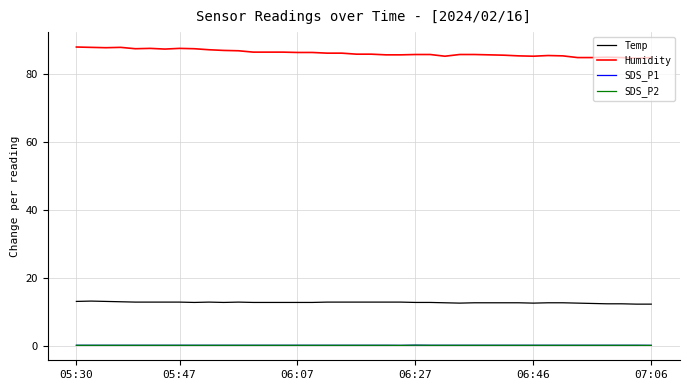

Does the chart display data point markers on the line(s)?

No